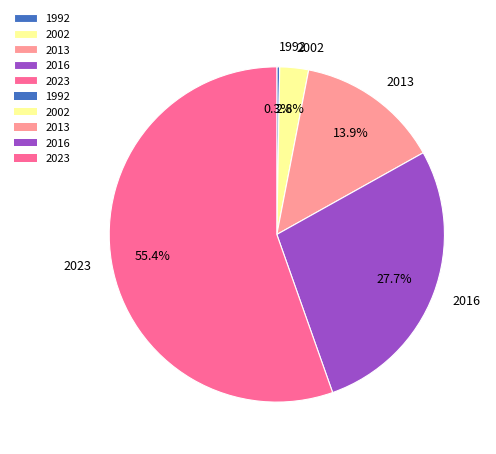

Is the sum of 2023 and 2013 greater than half?

Yes